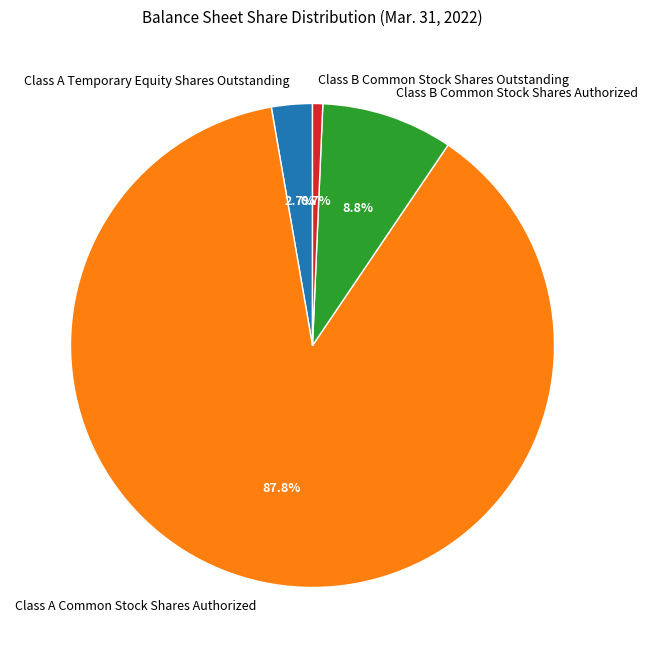

To the nearest percent, what percentage of the pie is Class A Common Stock Shares Authorized?

88%